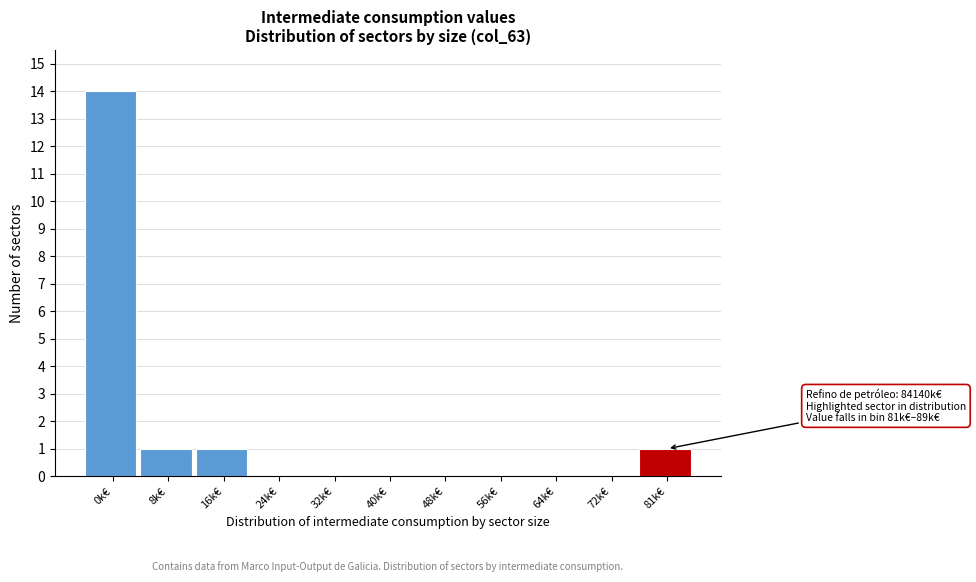

Reading right to left, extract all data points from this chart.

81k€=1	72k€=0	64k€=0	56k€=0	48k€=0	40k€=0	32k€=0	24k€=0	16k€=1	8k€=1	0k€=14